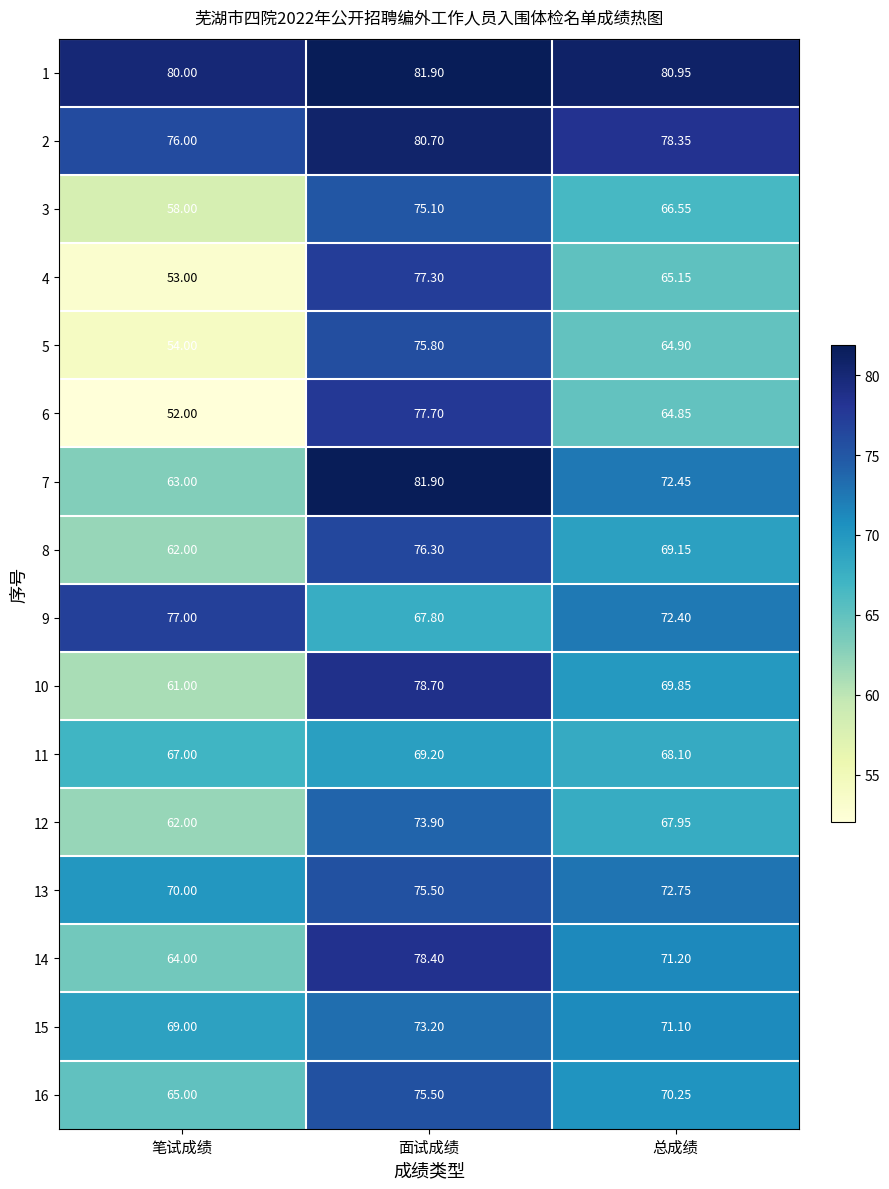

Which series has the widest spread of values?

6